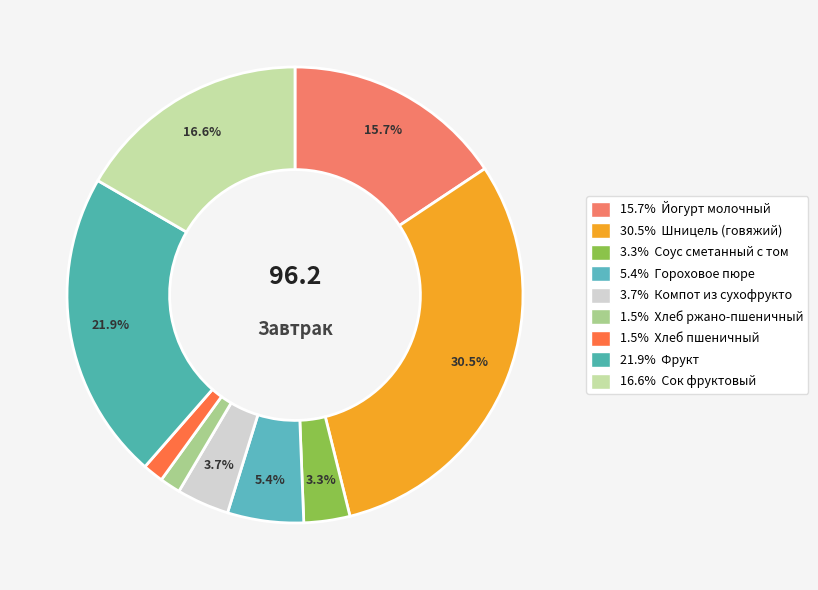

Is there any slice that represents more than half of the pie?

No